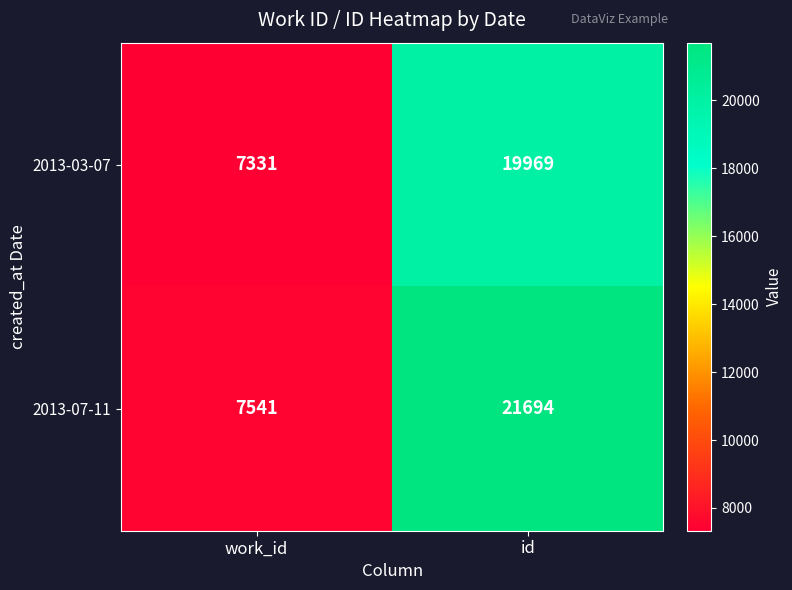

Where is 2013-03-07 nearest to the value 13650?

work_id